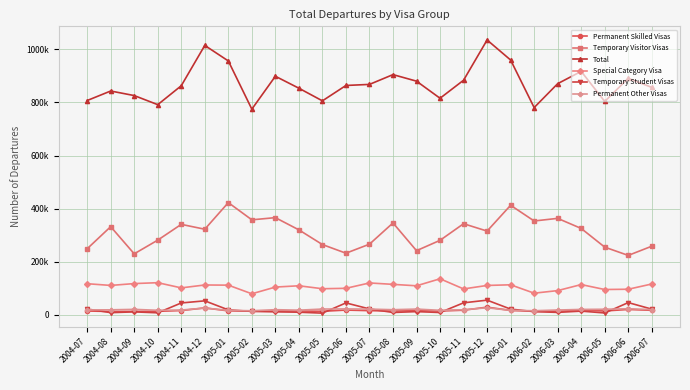

What is the difference between the second highest and minimum values in the Temporary Student Visas series?

46270